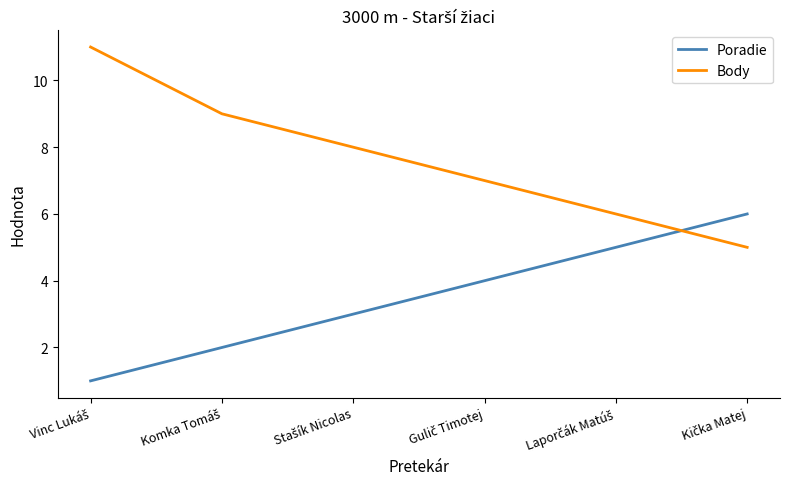

Is this an area chart (filled region under the line)?

No